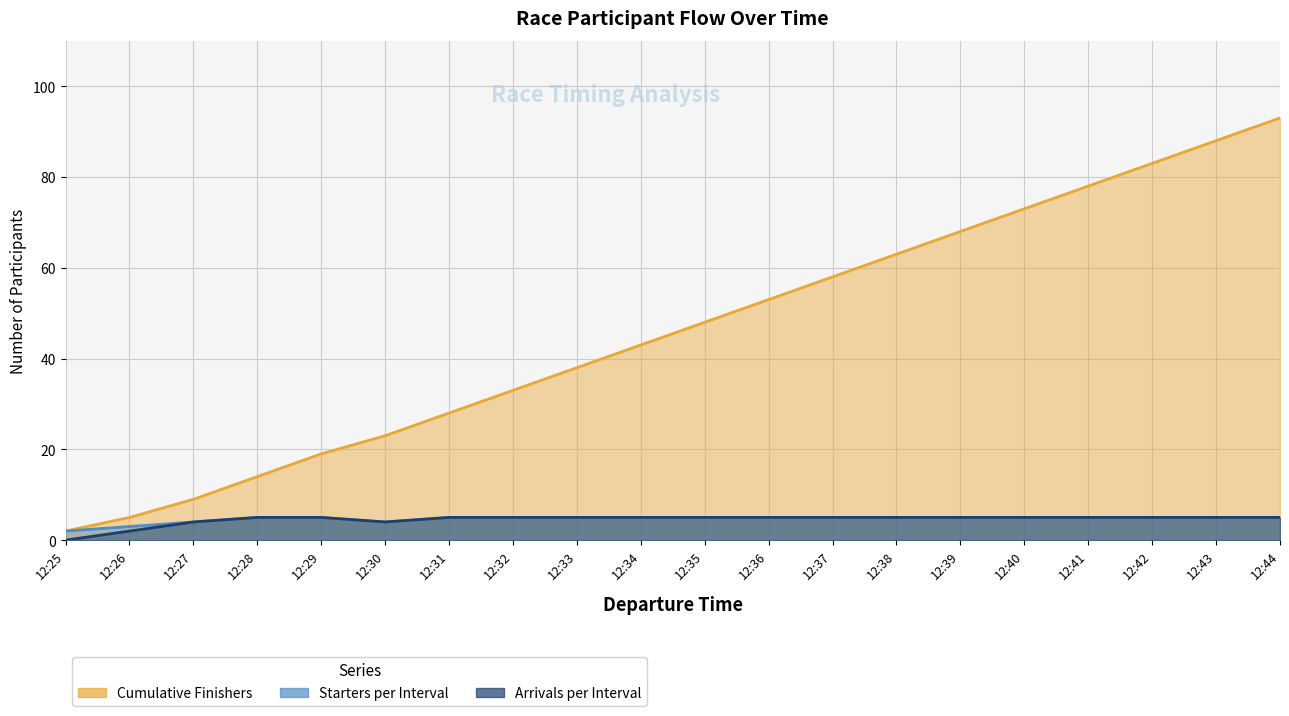

How many data points does each series have?

20